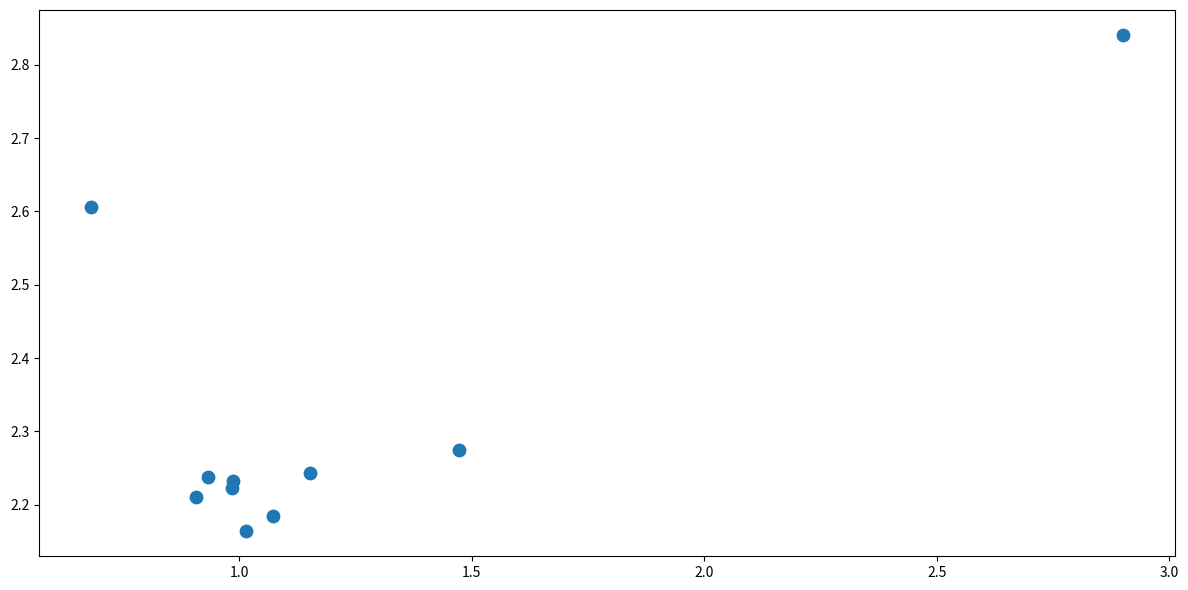

What is the range of Y values (max minus min)?

0.7